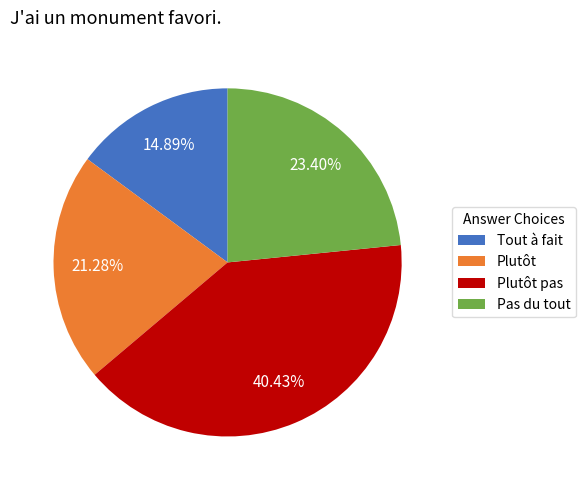

What percentage is the Pas du tout slice, to the nearest percent?

23%